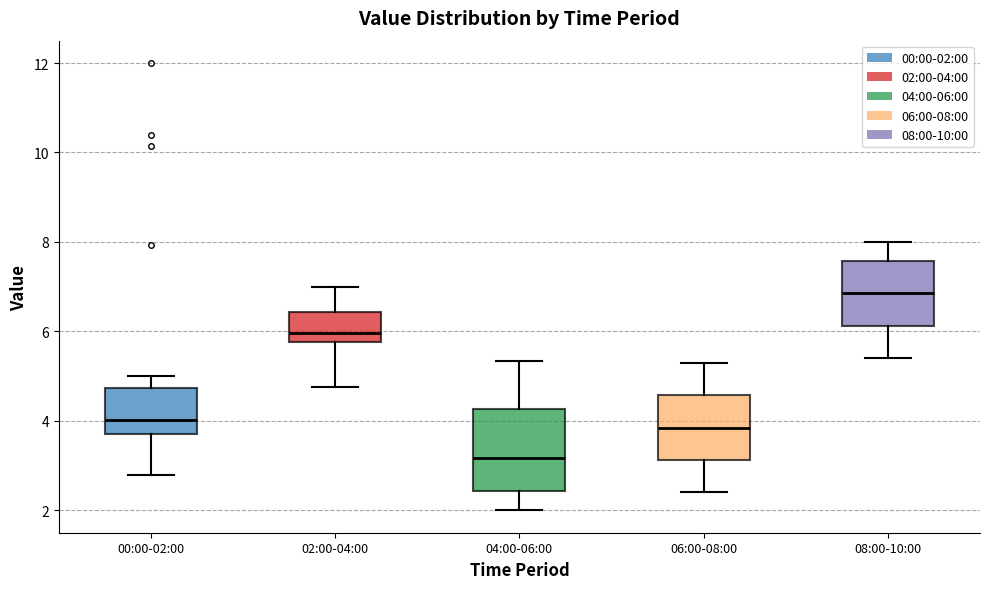

Which box is the tallest, from its lower edge to its upper edge?

04:00-06:00